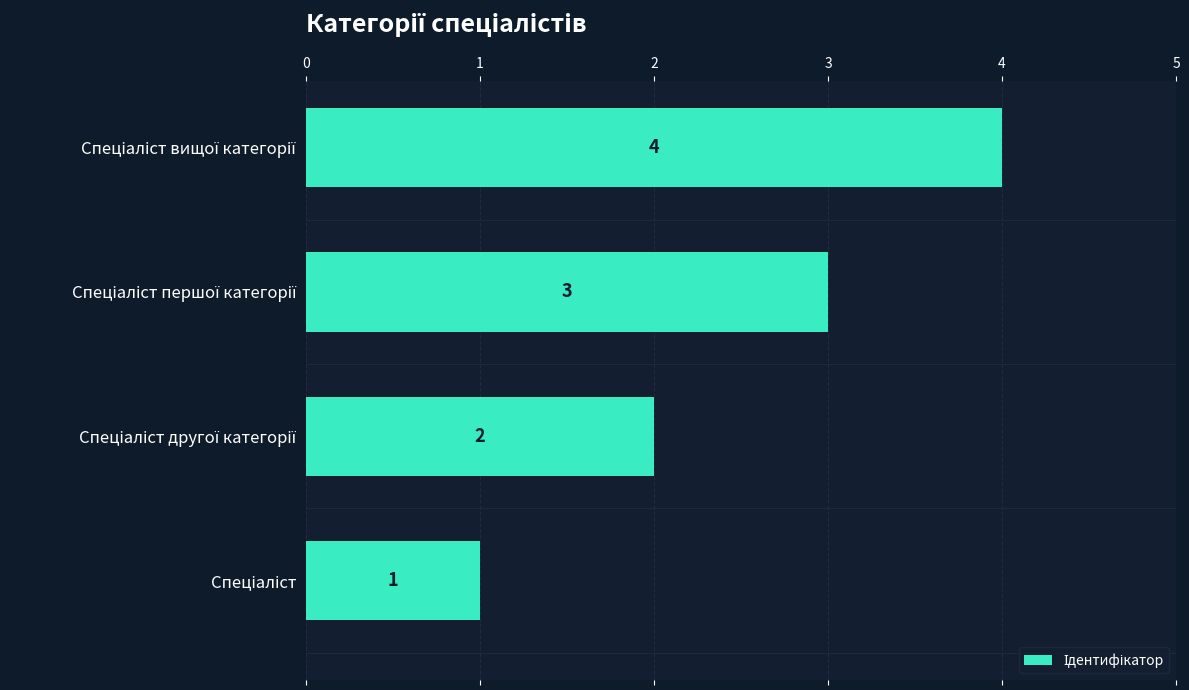

How many values are between 2 and 4?

3